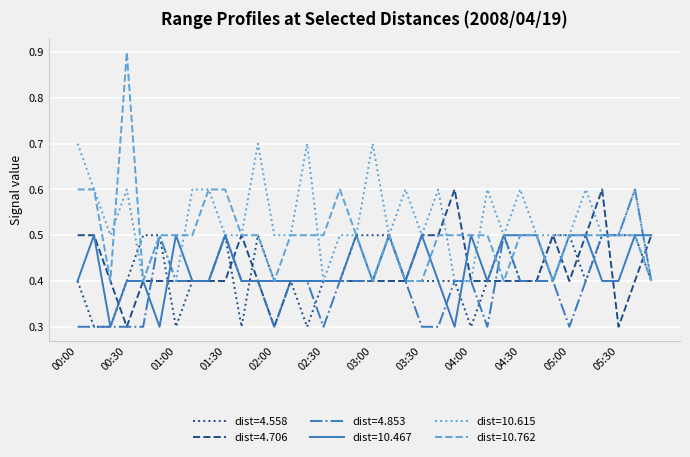

What are all the series names shown in the legend?

dist=4.558, dist=4.706, dist=4.853, dist=10.467, dist=10.615, dist=10.762